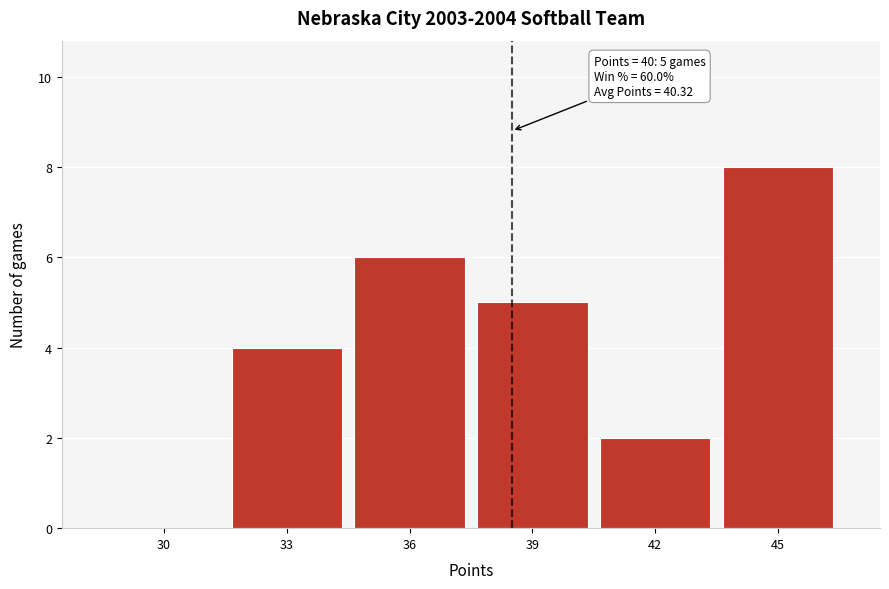

Reading right to left, transcribe all the data shown in this chart.

45=8	42=2	39=5	36=6	33=4	30=0